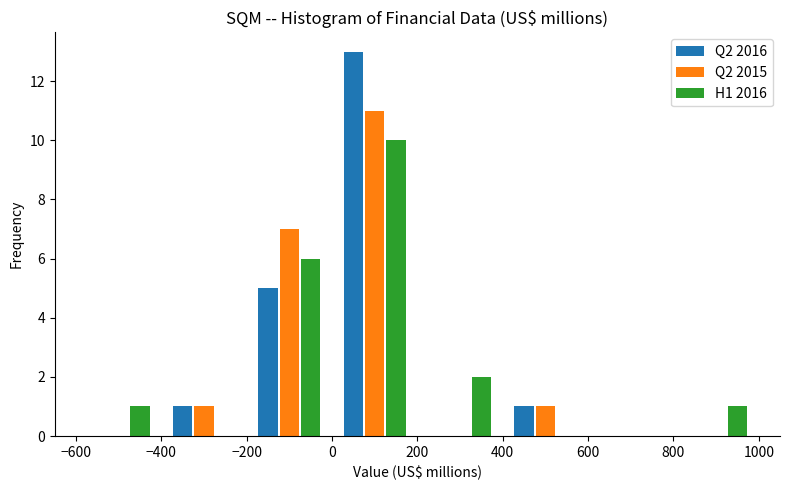

Reading left to right, transcribe this chart: for each range on the x-axis, give the height of each series' bar. The values are not printed on the chart, so give them approximately, as read against the axis.

-600 to -400: Q2 2016=0	Q2 2015=0	H1 2016=1
-400 to -200: Q2 2016=1	Q2 2015=1	H1 2016=0
-200 to 0: Q2 2016=5	Q2 2015=7	H1 2016=6
0 to 200: Q2 2016=13	Q2 2015=11	H1 2016=10
200 to 400: Q2 2016=0	Q2 2015=0	H1 2016=2
400 to 600: Q2 2016=1	Q2 2015=1	H1 2016=0
600 to 800: Q2 2016=0	Q2 2015=0	H1 2016=0
800 to 1000: Q2 2016=0	Q2 2015=0	H1 2016=1